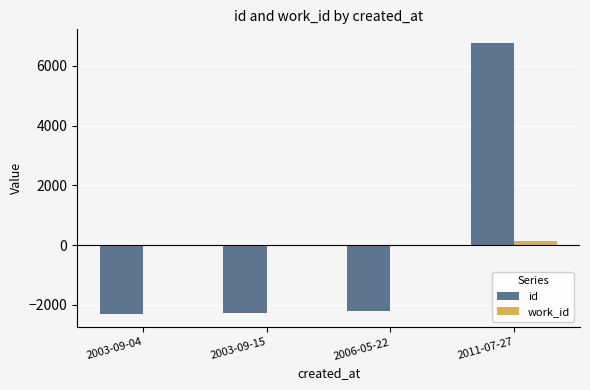

Between 2003-09-15 and 2011-07-27, which series saw the biggest shift?

id